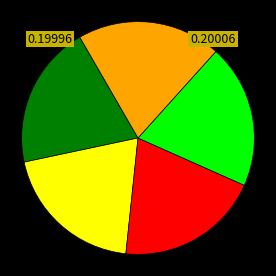

Is there a majority slice in this chart?

No